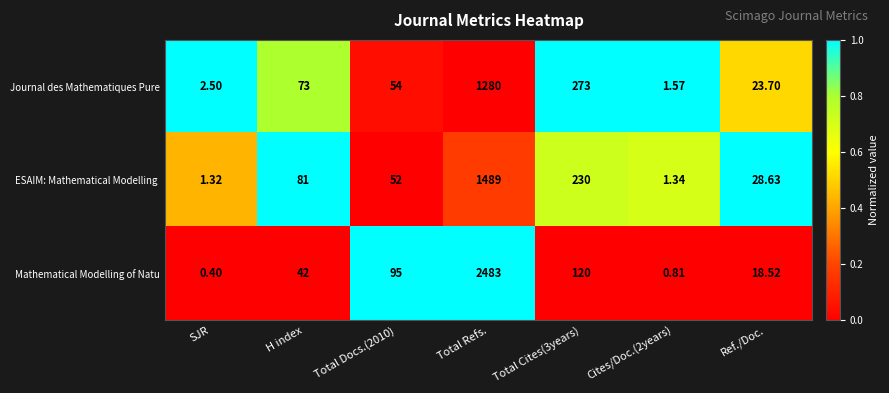

At which label does Journal des Mathematiques Pure first exceed 54?

H index